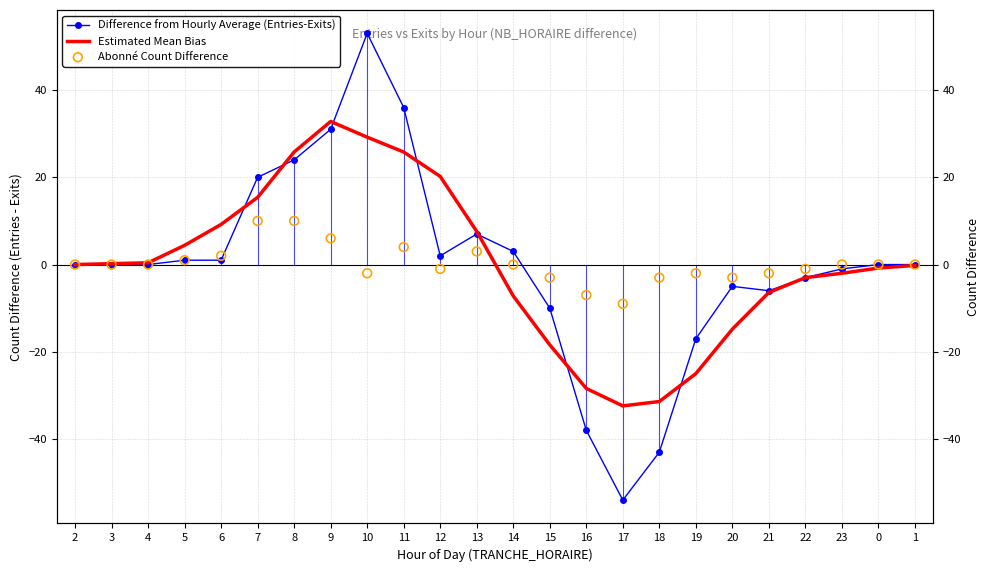

Is the value of Difference from Hourly Average (Entries-Exits) at 10 greater than the value of Abonné Count Difference at 17?

Yes